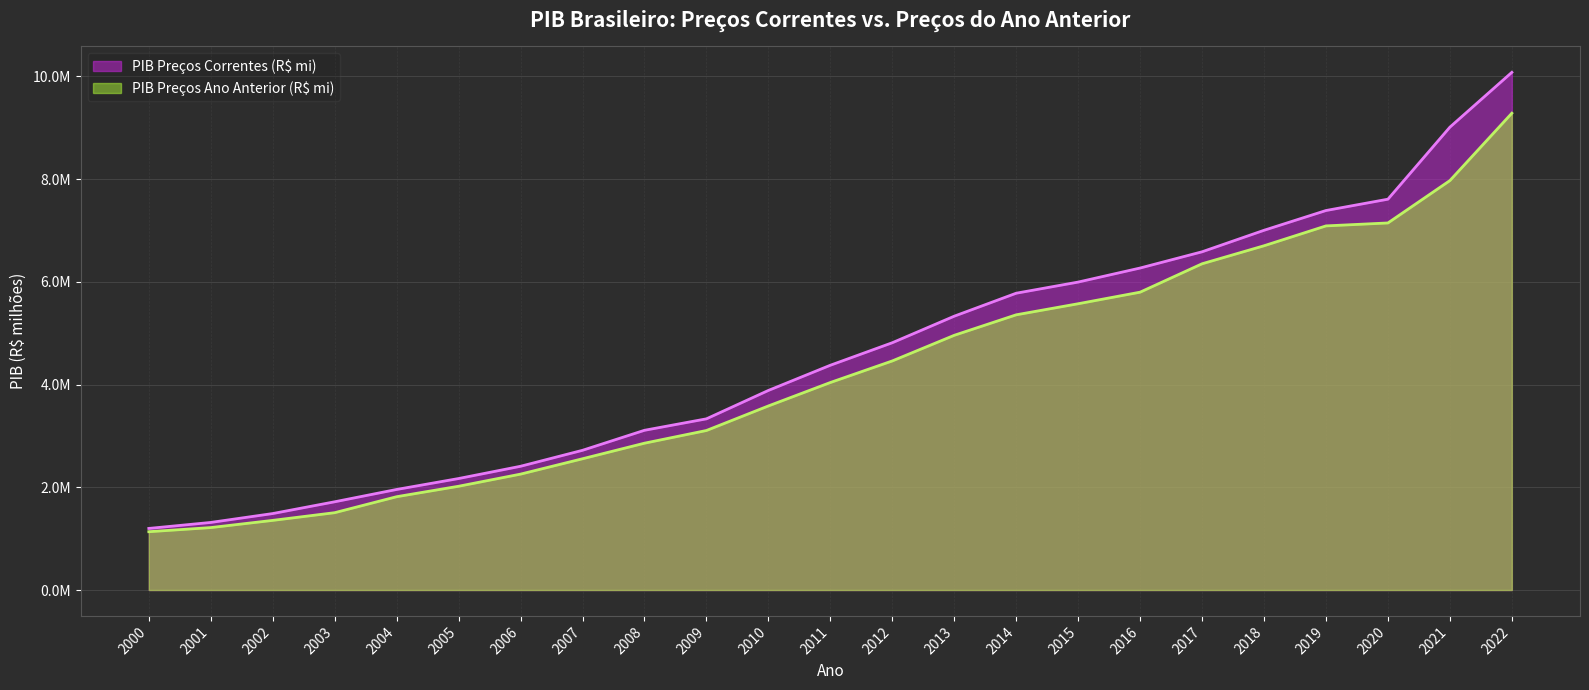

Which series has the largest range (max minus min)?

PIB Preços Correntes (R$ mi)